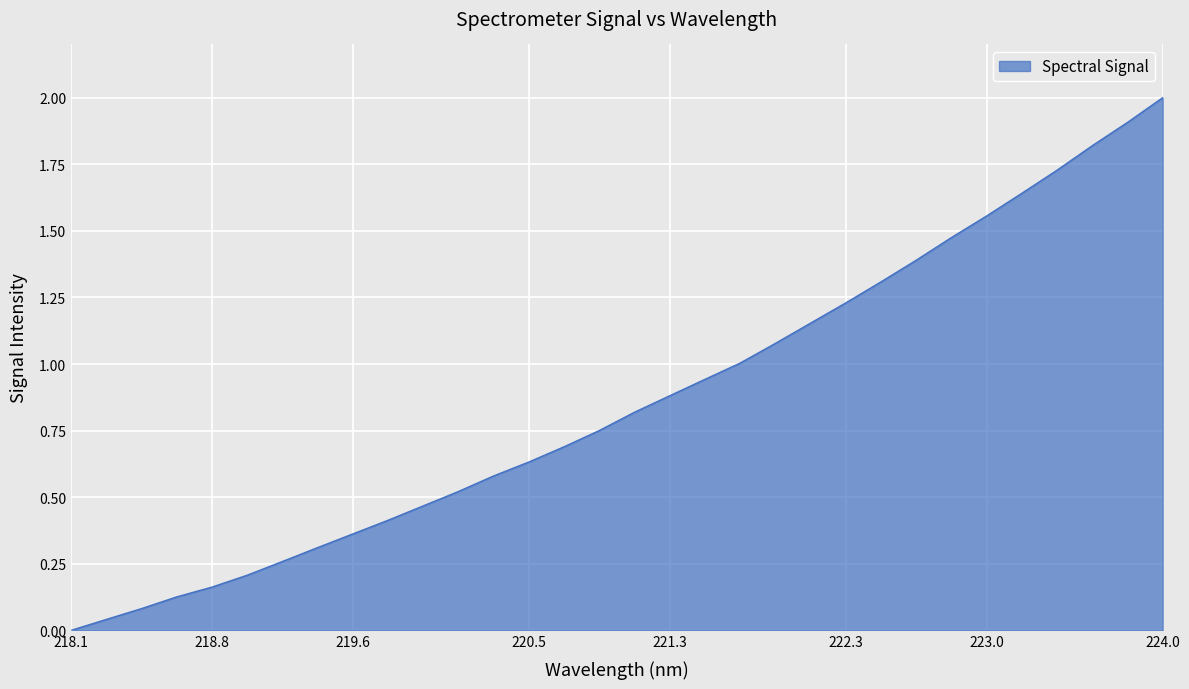

What is the difference between the maximum and minimum values?

2.0